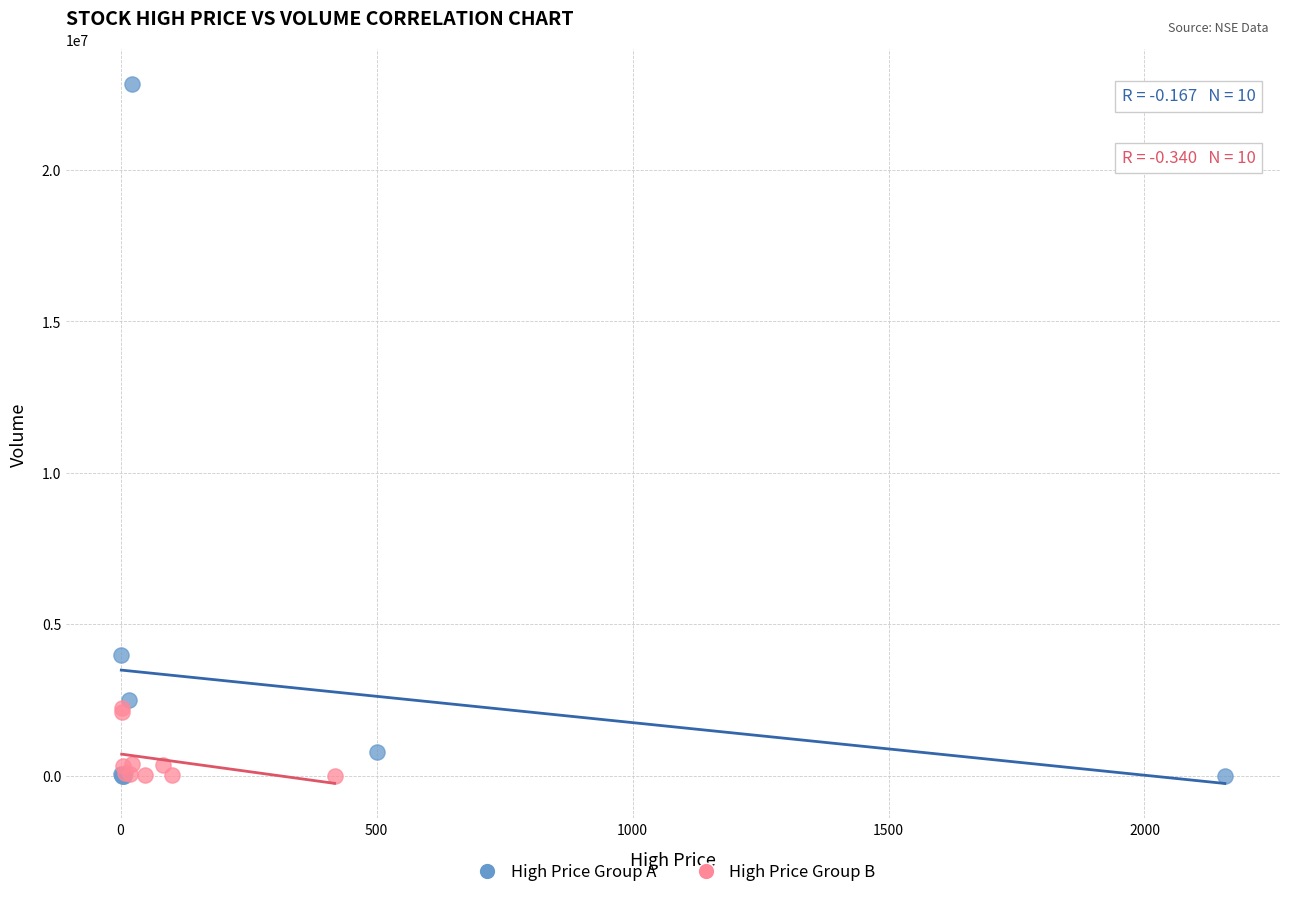

Which series reaches the maximum Y coordinate?

High Price Group A